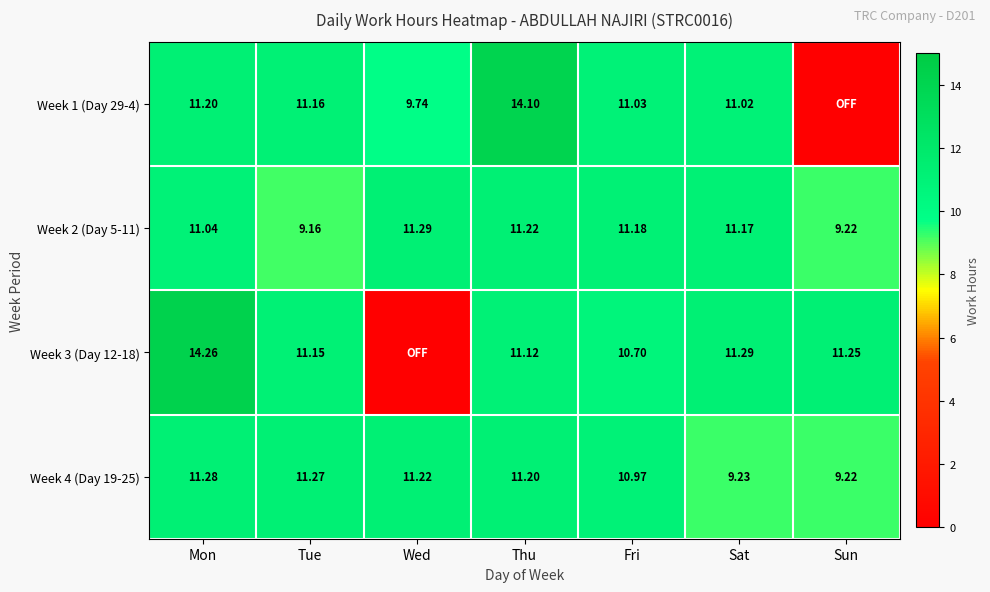

What is the spread (max minus min) of values at Fri?

0.5